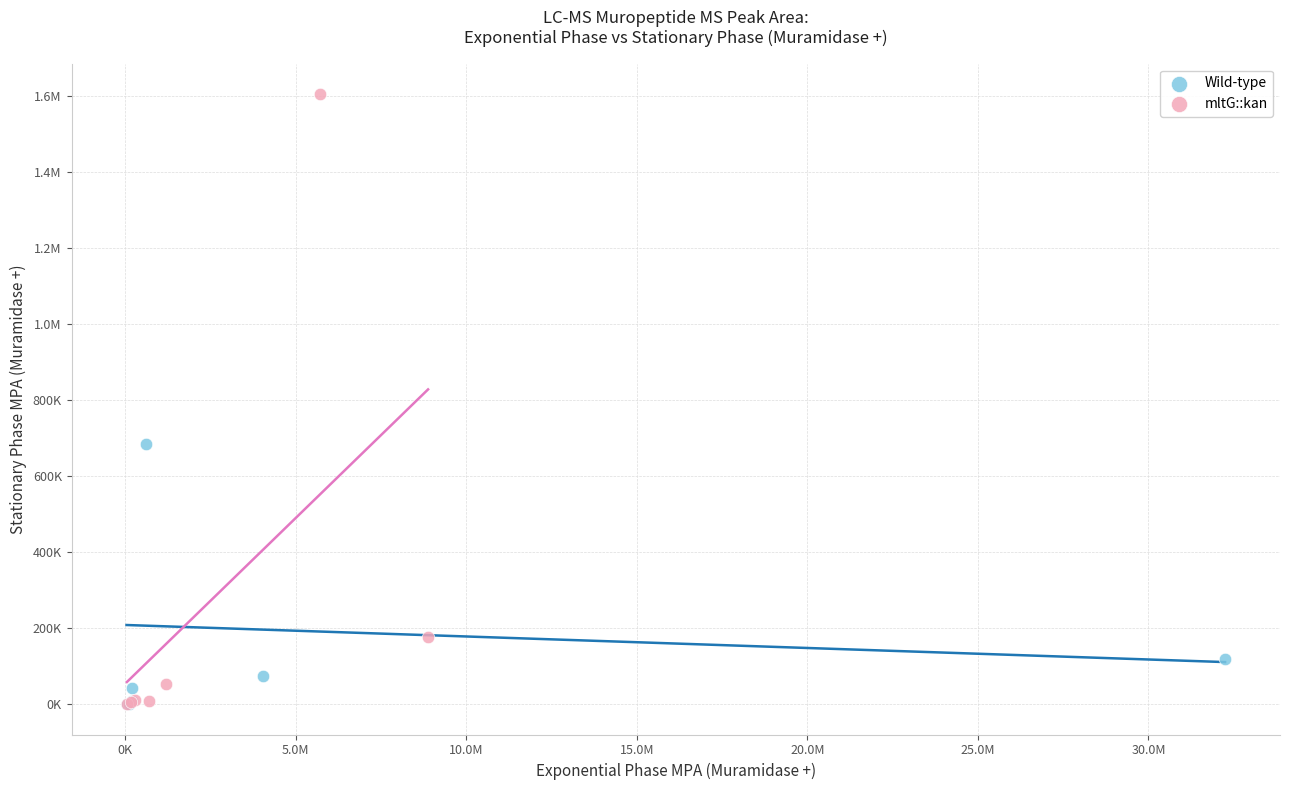

What are all the series names shown in the legend?

Wild-type, mltG::kan